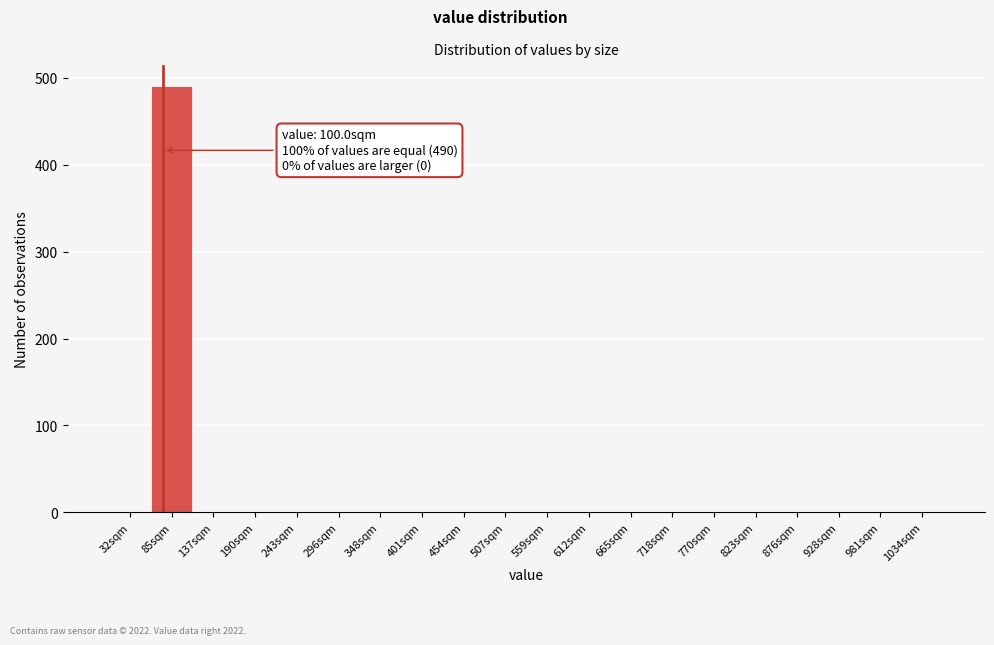

Reading left to right, extract all data points from this chart.

32sqm=0	85sqm=490	137sqm=0	190sqm=0	243sqm=0	296sqm=0	348sqm=0	401sqm=0	454sqm=0	507sqm=0	559sqm=0	612sqm=0	665sqm=0	718sqm=0	770sqm=0	823sqm=0	876sqm=0	928sqm=0	981sqm=0	1034sqm=0